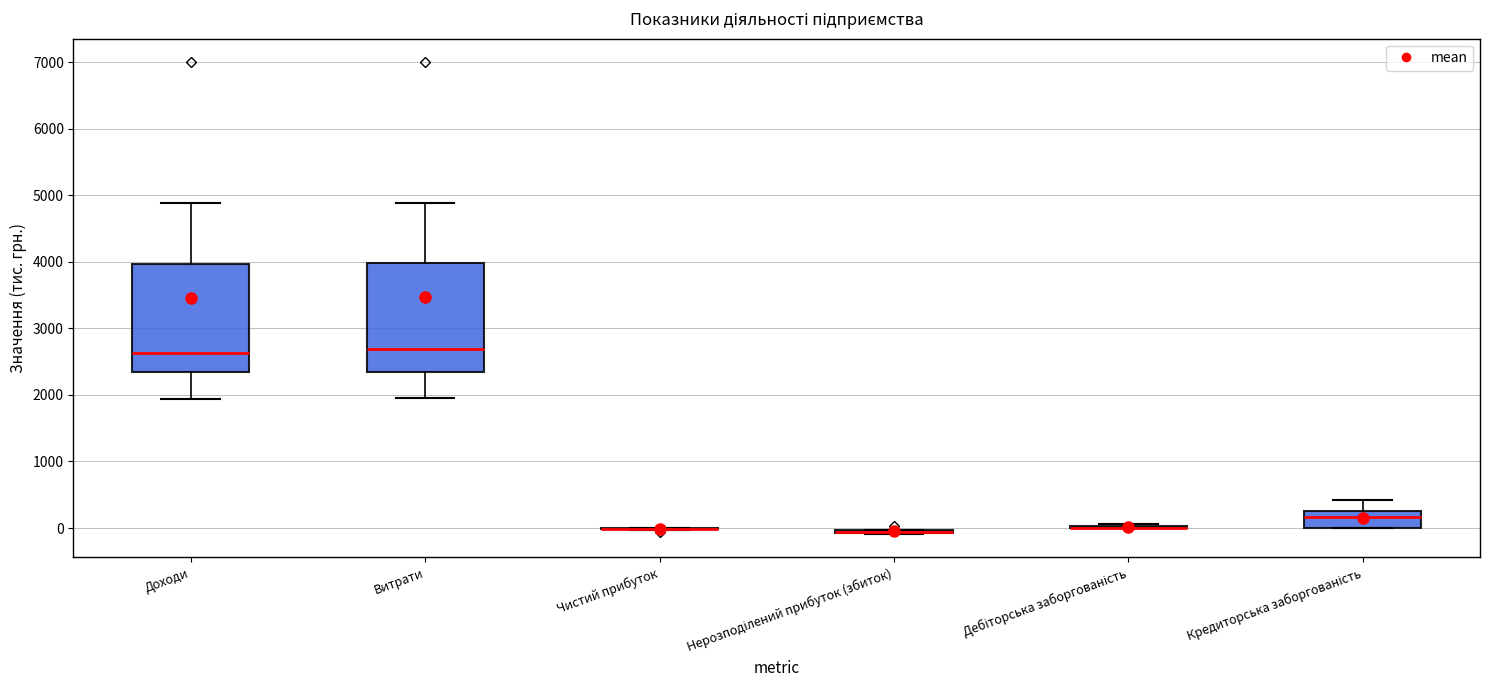

Where does the upper whisker of the box for Витрати end on the y-axis? The values are not printed on the chart, so give them approximately, as read against the axis.

4900